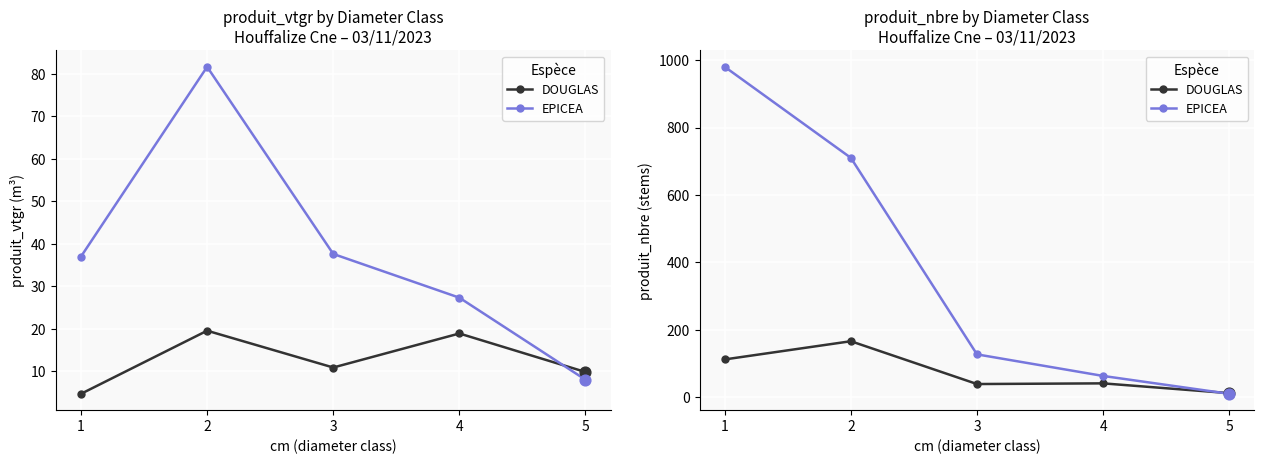

Which series contains the highest Y value?

EPICEA